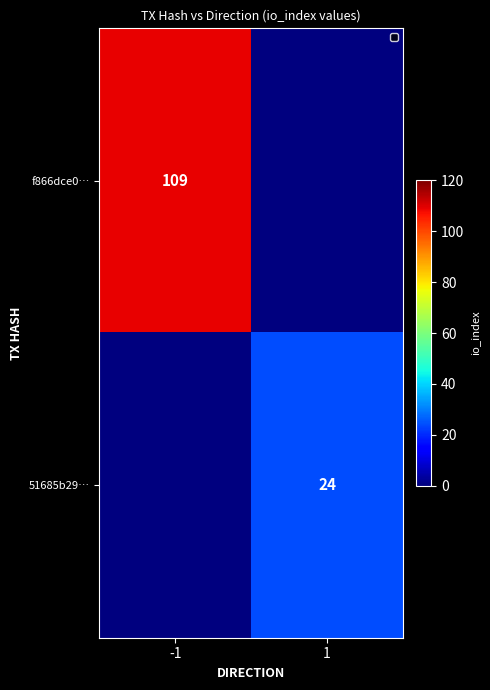

Is the value of 51685b29… at 1 greater than the value of f866dce0… at -1?

No